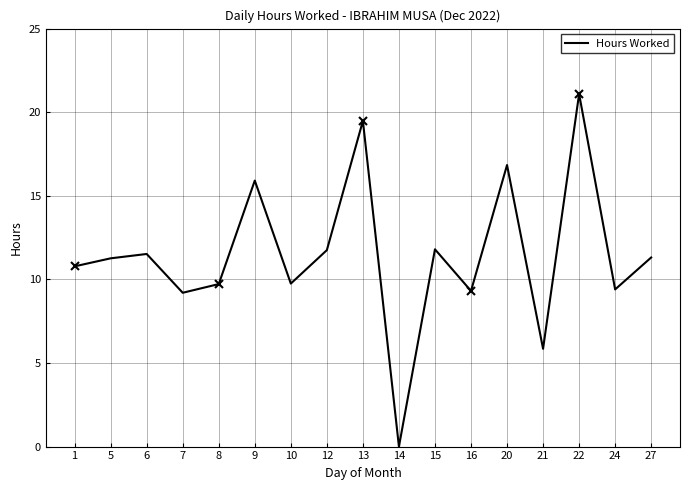

Which label corresponds to the smallest value in the chart?

14